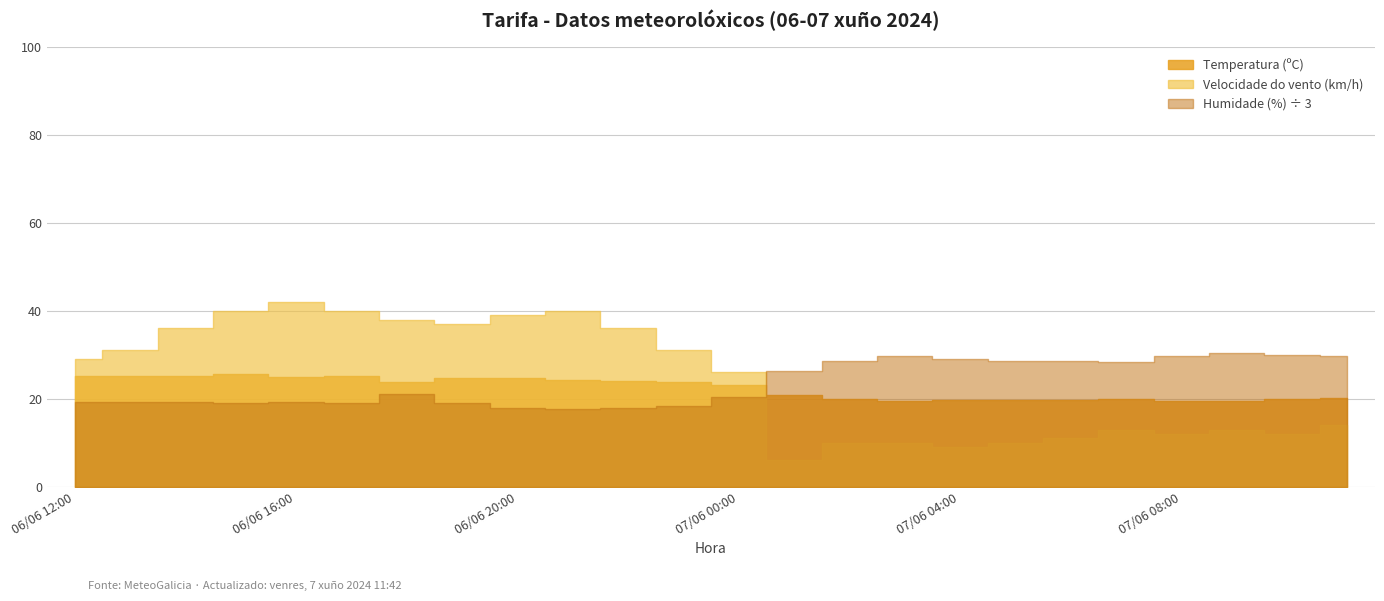

Which series has the widest spread of values?

Velocidade do vento (km/h)